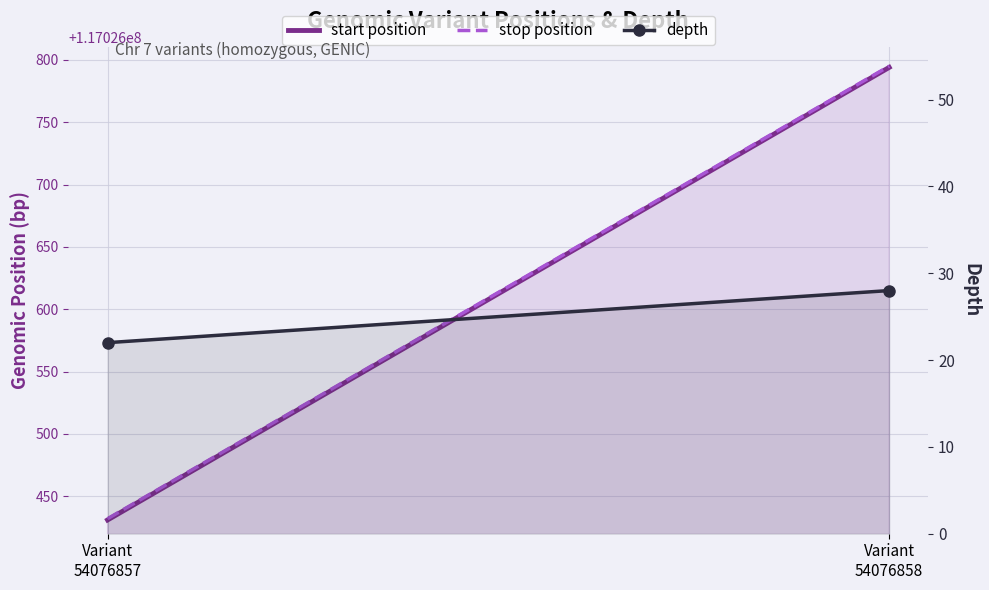

Reading left to right, transcribe all the data shown in this chart.

start position: 117026431	117026794
stop position: 117026432	117026795
depth: 22	28